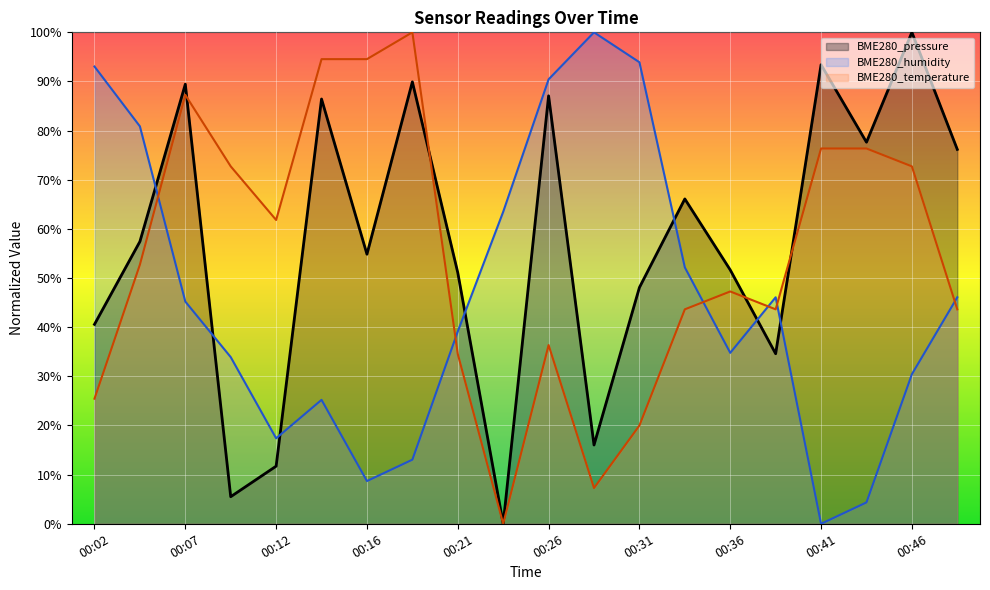

Is it true that BME280_pressure equals 87.1 at 00:26?

True